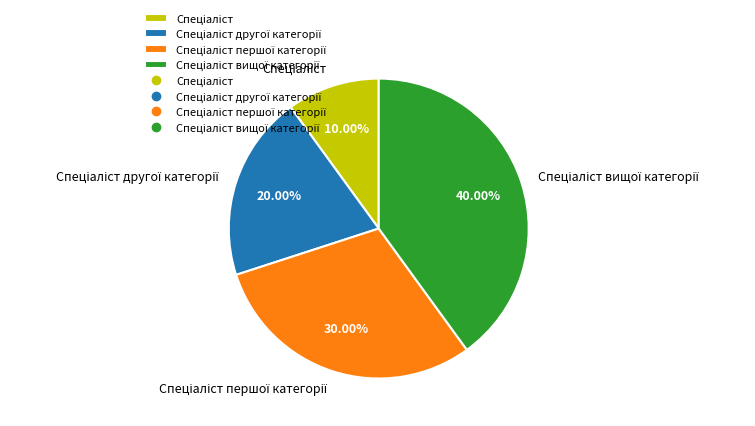

To the nearest percent, what is the average slice percentage?

25%